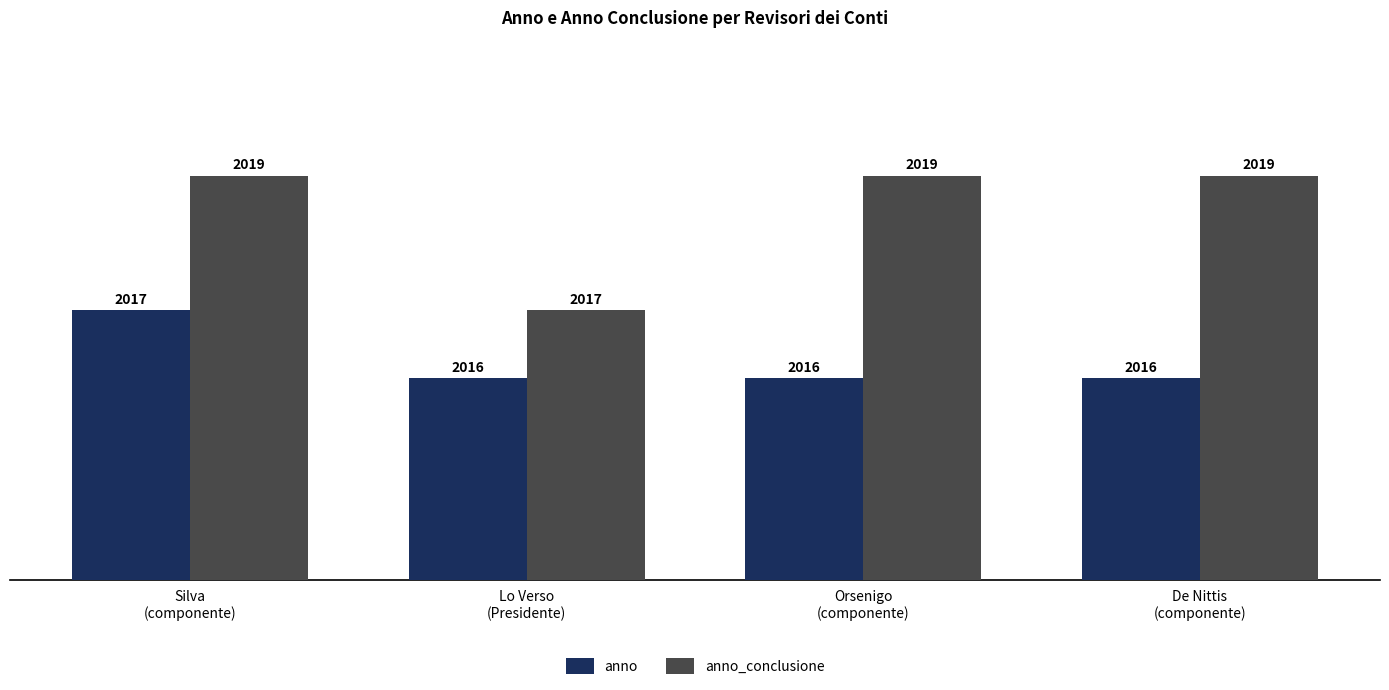

What is the approximate value of anno at De Nittis
(componente)?

2016